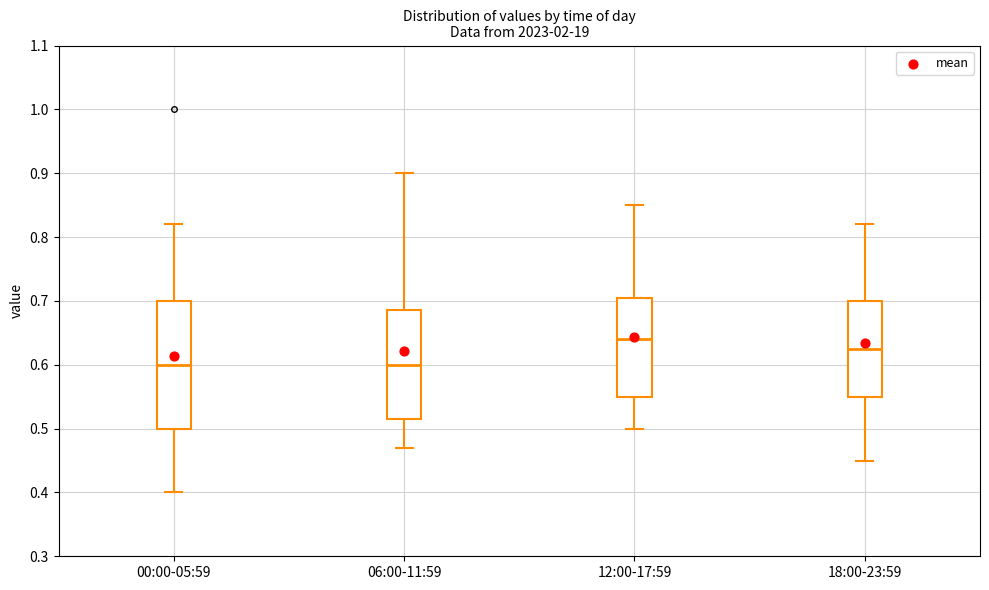

Where is the upper edge of the box for 12:00-17:59 on the y-axis? The values are not printed on the chart, so give them approximately, as read against the axis.

0.71